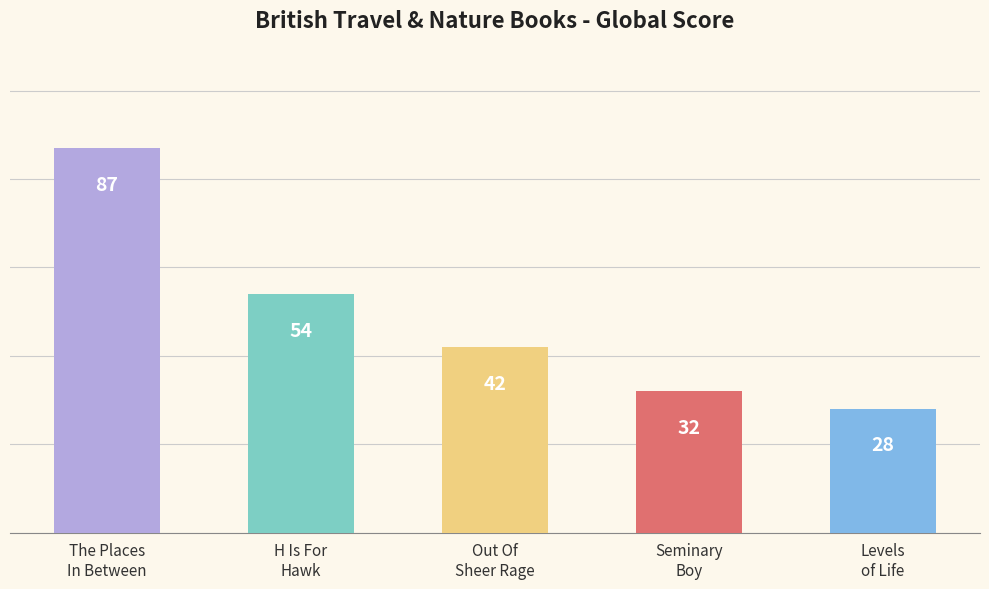

How many values are below 42?

2